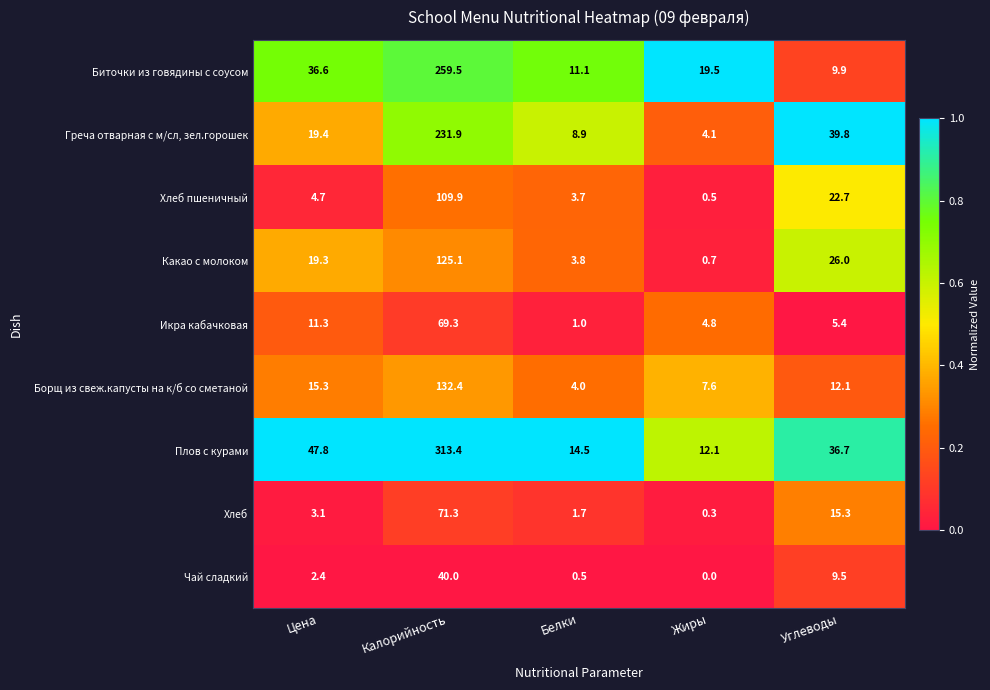

How many categories are shown in the chart?

5